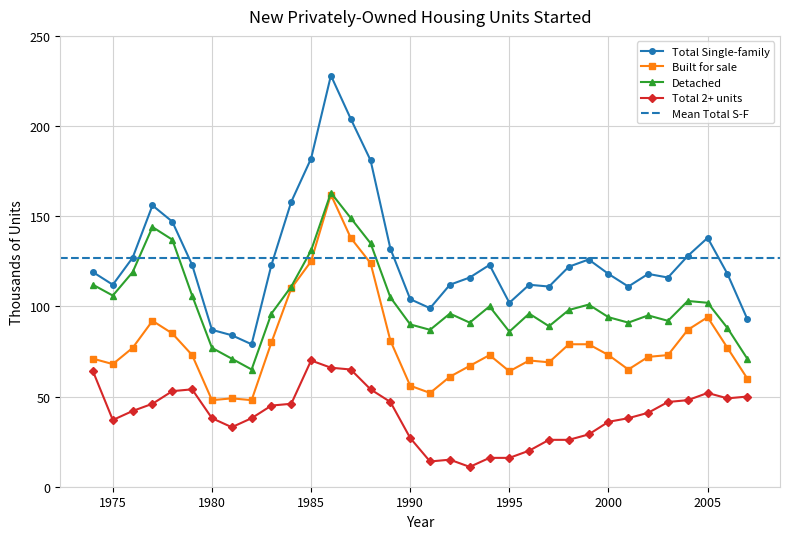

Is it true that Total Single-family equals 143 at 1980?

False